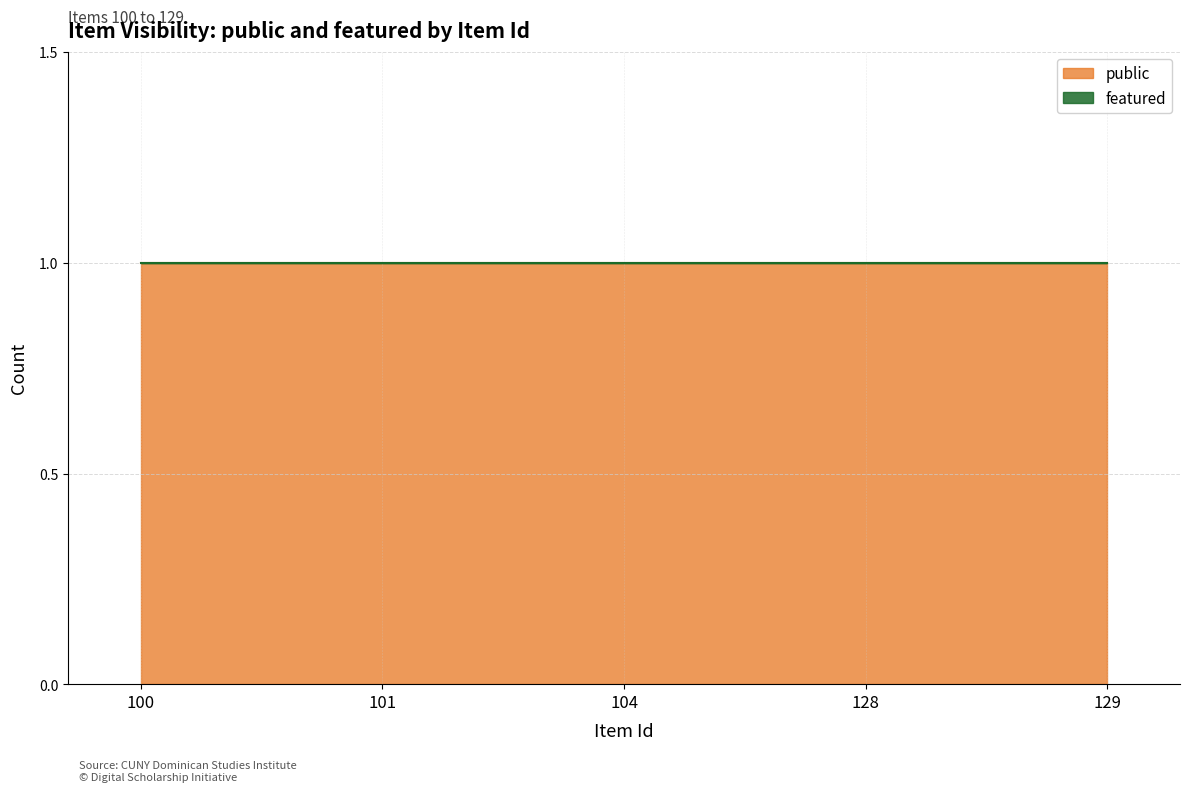

Between 128 and 129, which series saw the biggest shift?

public